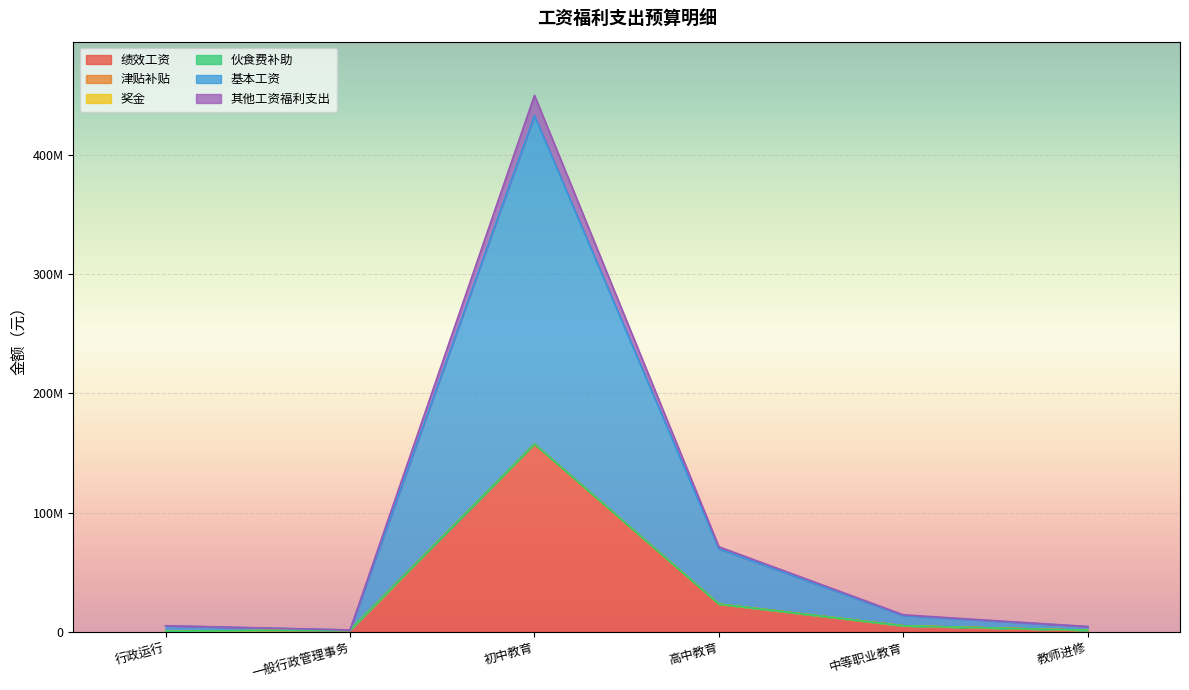

Where is 其他工资福利支出 nearest to the value 78965270?

高中教育